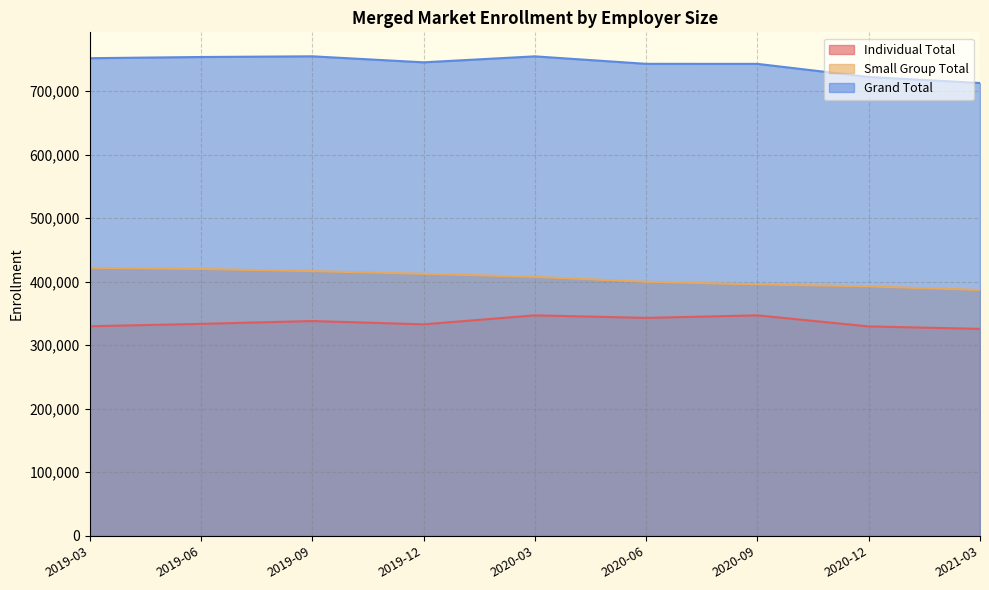

What is the lowest value of the Grand Total series?

712550